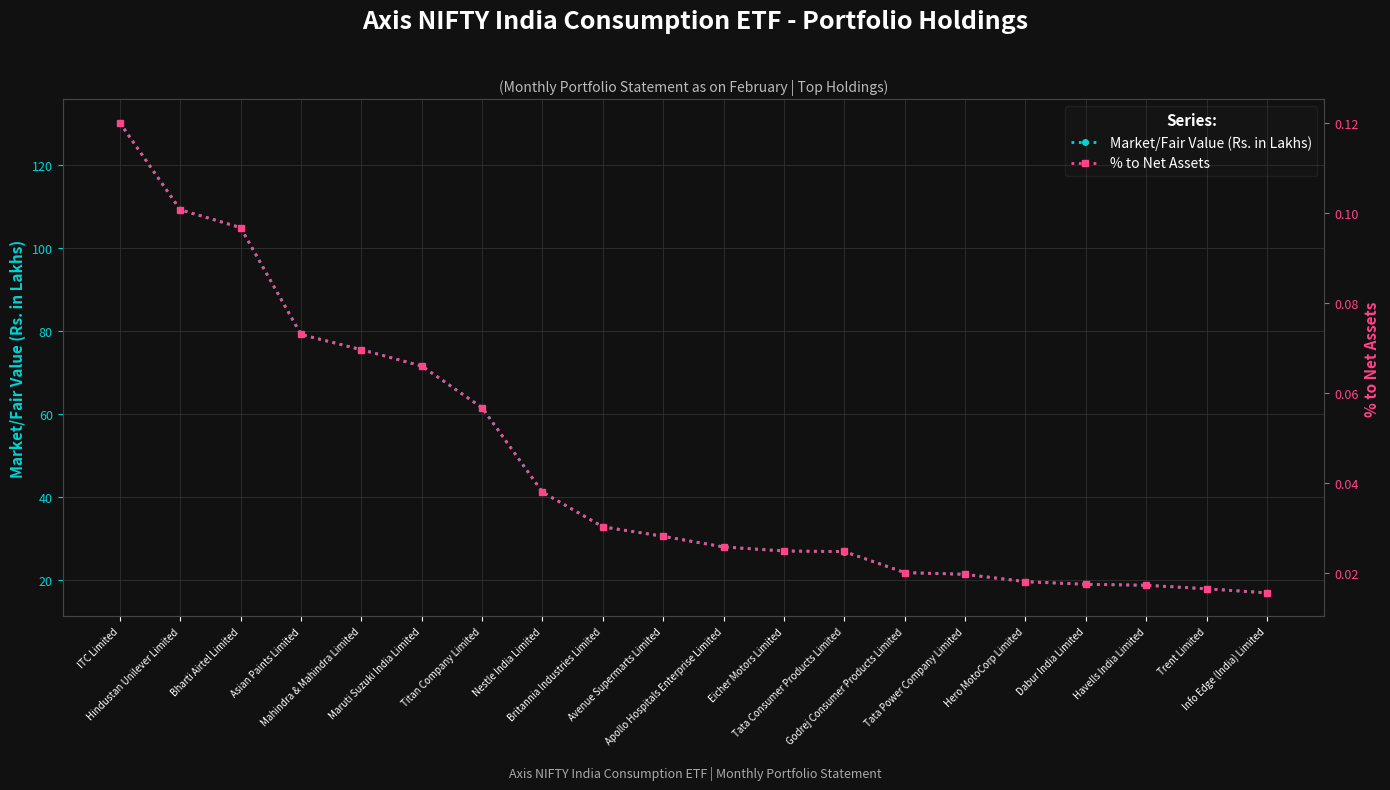

What is the average value of the Market/Fair Value (Rs. in Lakhs) series?

47.6